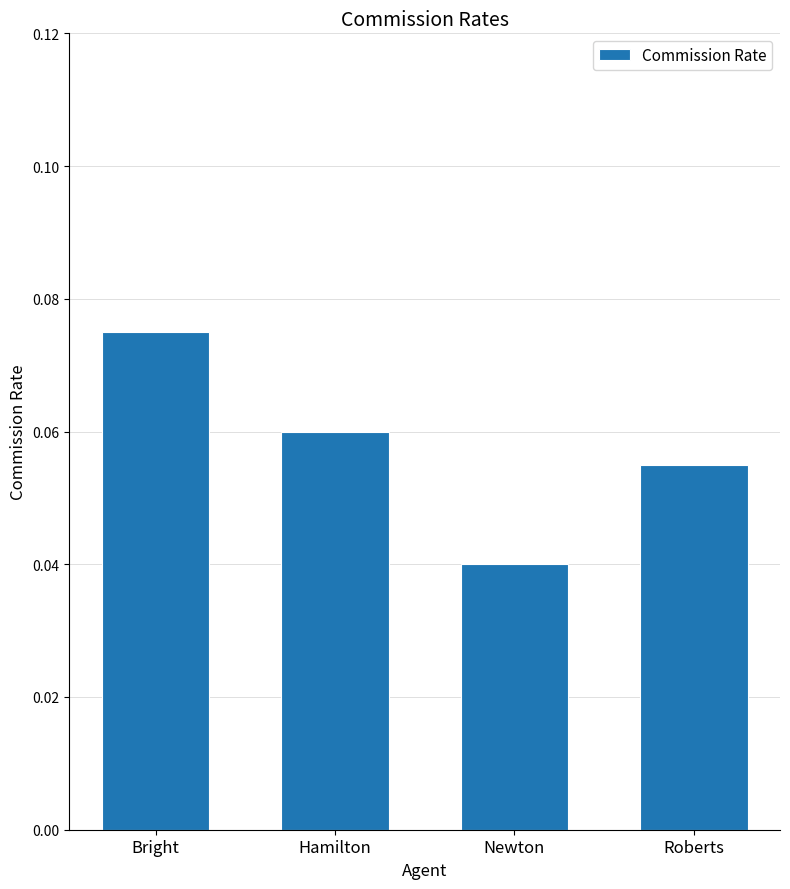

True or false: the data shows 0.0 at Roberts.

False